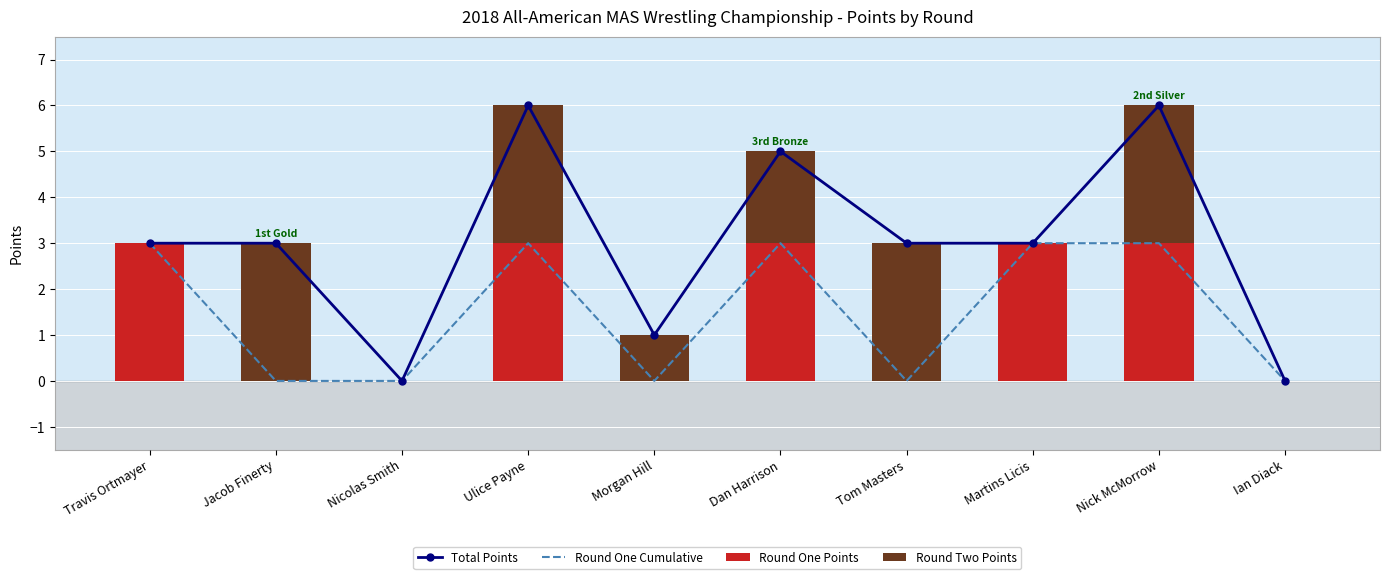

What is the label of the 9th bar from the right?

Jacob Finerty